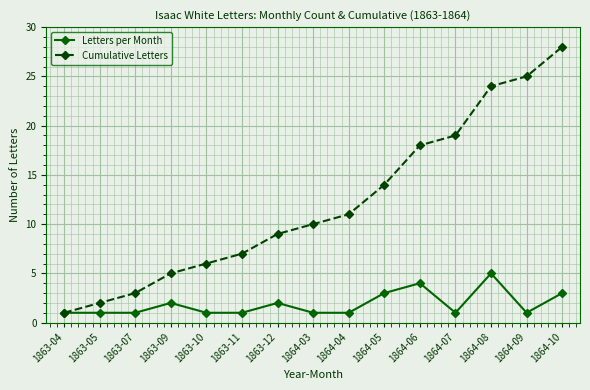

Reading left to right, extract all data points from this chart.

Letters per Month: 1863-04=1	1863-05=1	1863-07=1	1863-09=2	1863-10=1	1863-11=1	1863-12=2	1864-03=1	1864-04=1	1864-05=3	1864-06=4	1864-07=1	1864-08=5	1864-09=1	1864-10=3
Cumulative Letters: 1863-04=1	1863-05=2	1863-07=3	1863-09=5	1863-10=6	1863-11=7	1863-12=9	1864-03=10	1864-04=11	1864-05=14	1864-06=18	1864-07=19	1864-08=24	1864-09=25	1864-10=28